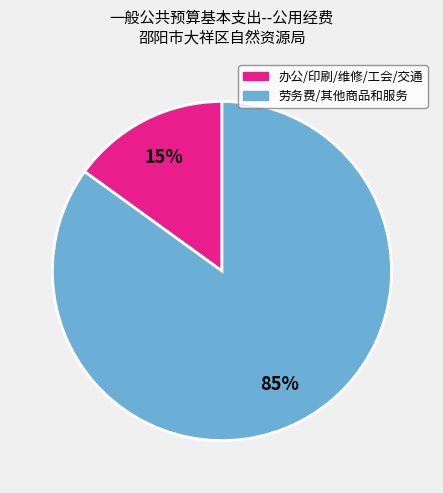

Is there a majority slice in this chart?

Yes